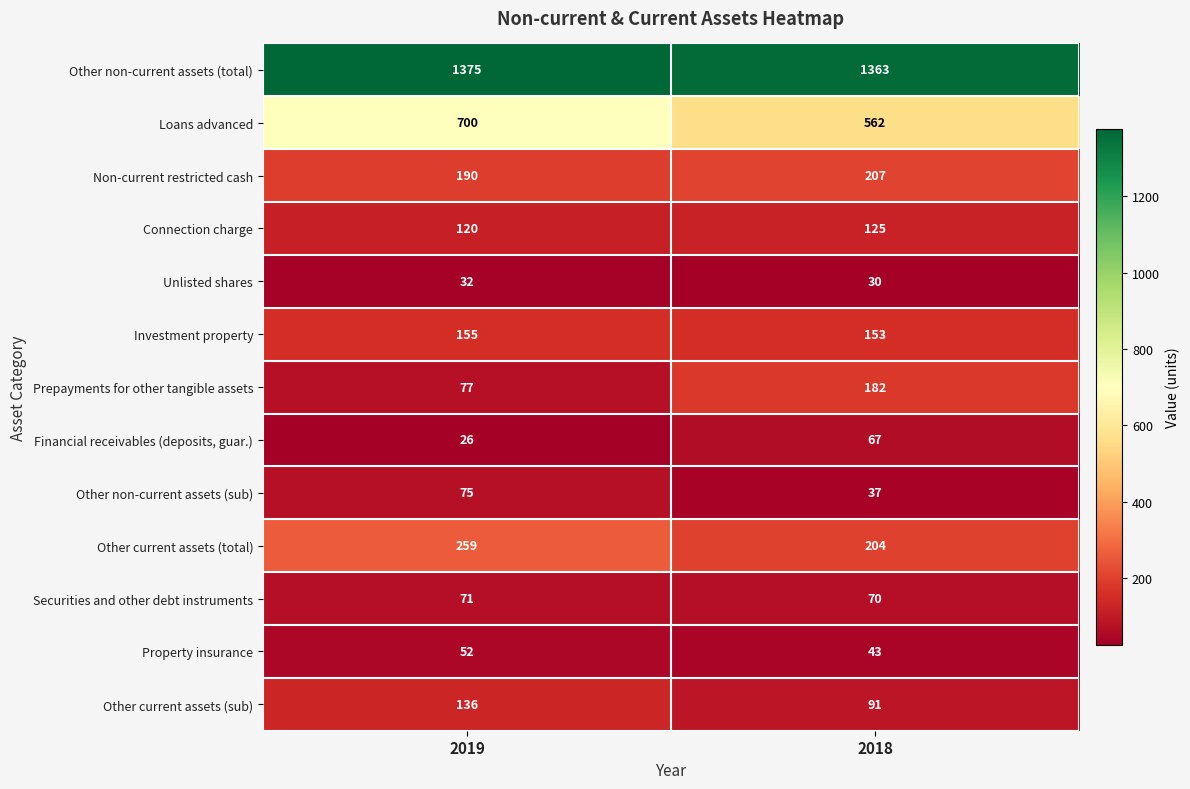

Which label corresponds to the largest value in the chart?

2019